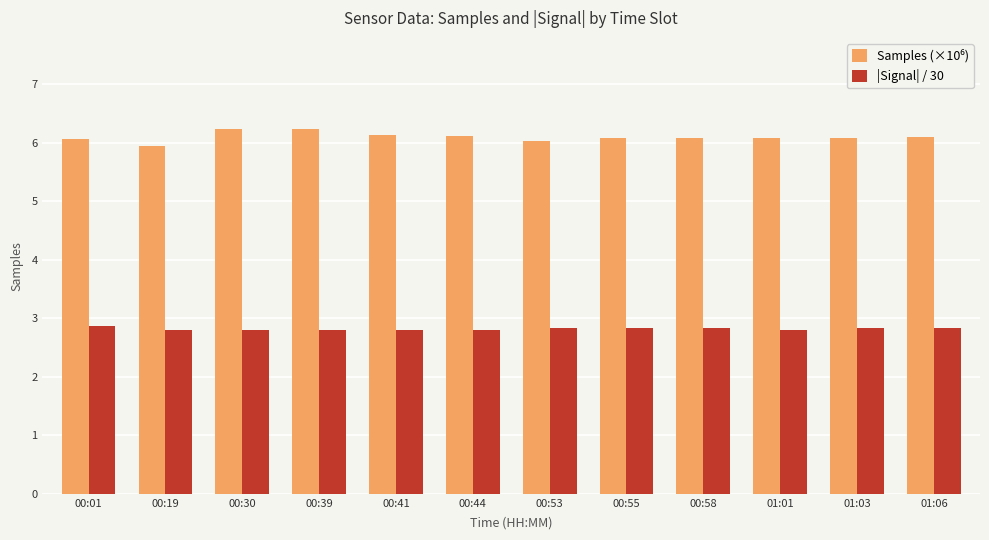

How many |Signal| / 30 values are between 2 and 3?

12